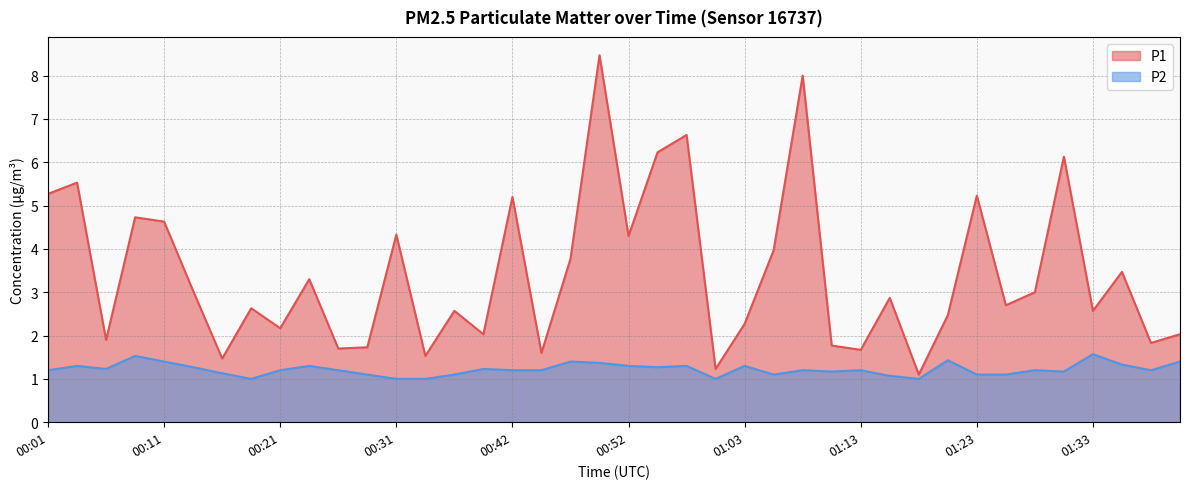

What is the sum of the P1 values at 00:03 and 00:26?

7.2